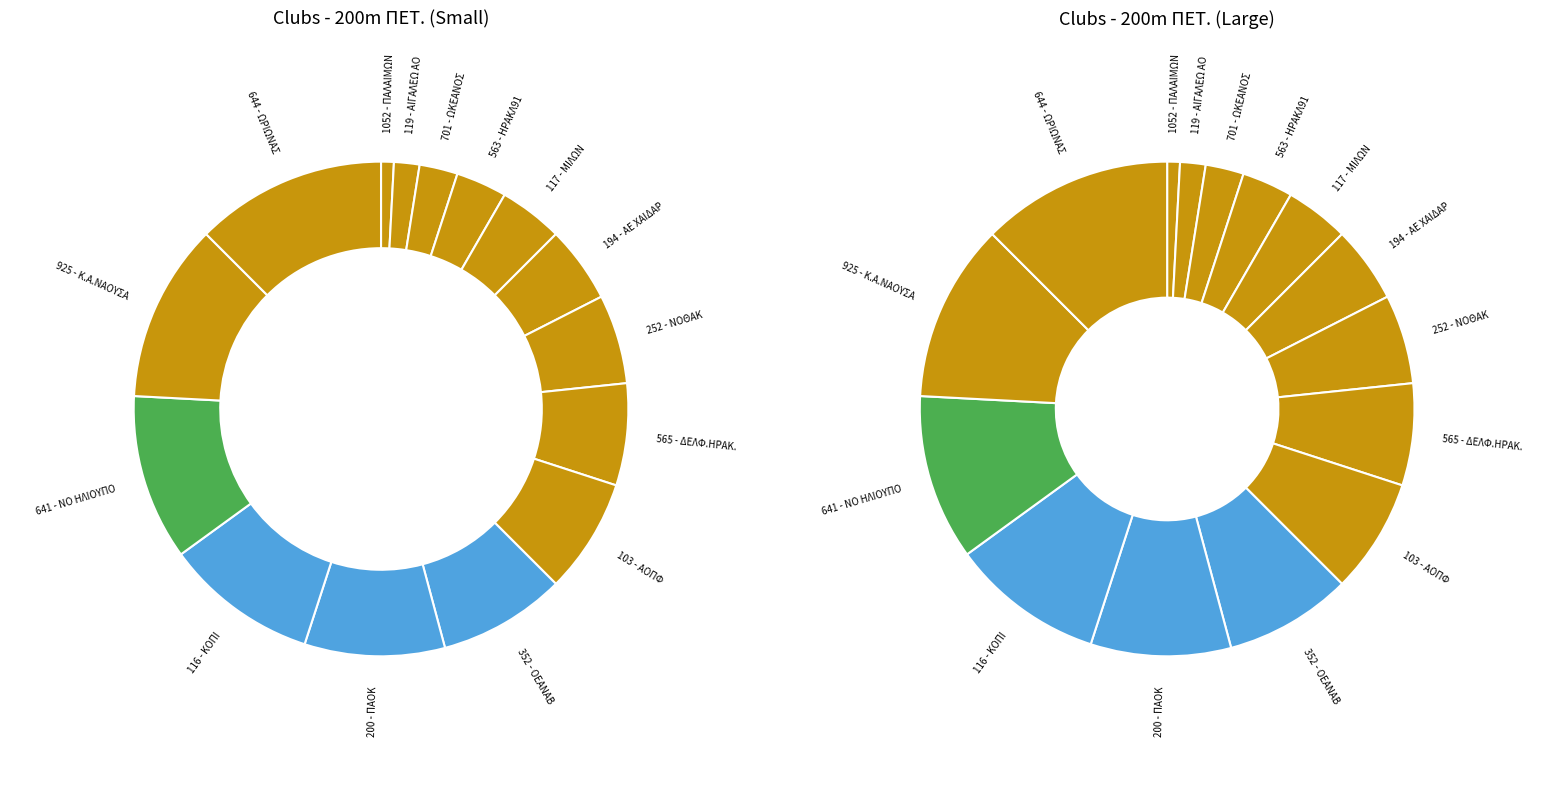

What is the smallest slice in the pie chart?

1052 - ΠΑΛΑΙΜΩΝ